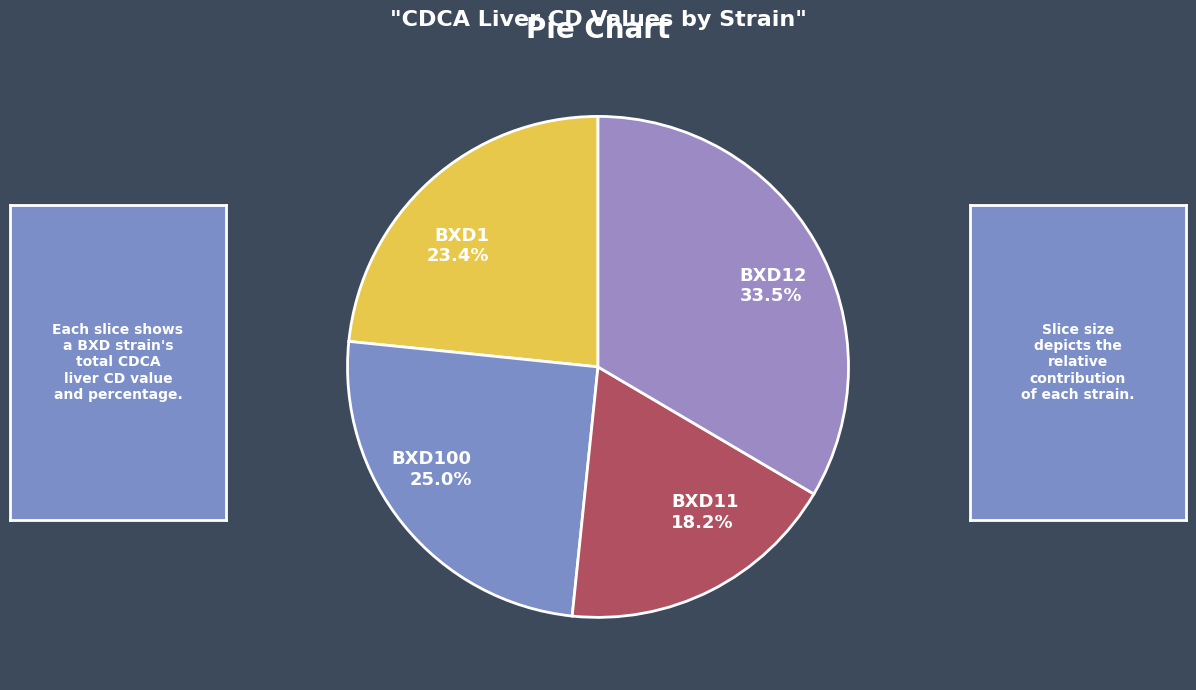

Does any single category account for the majority?

No